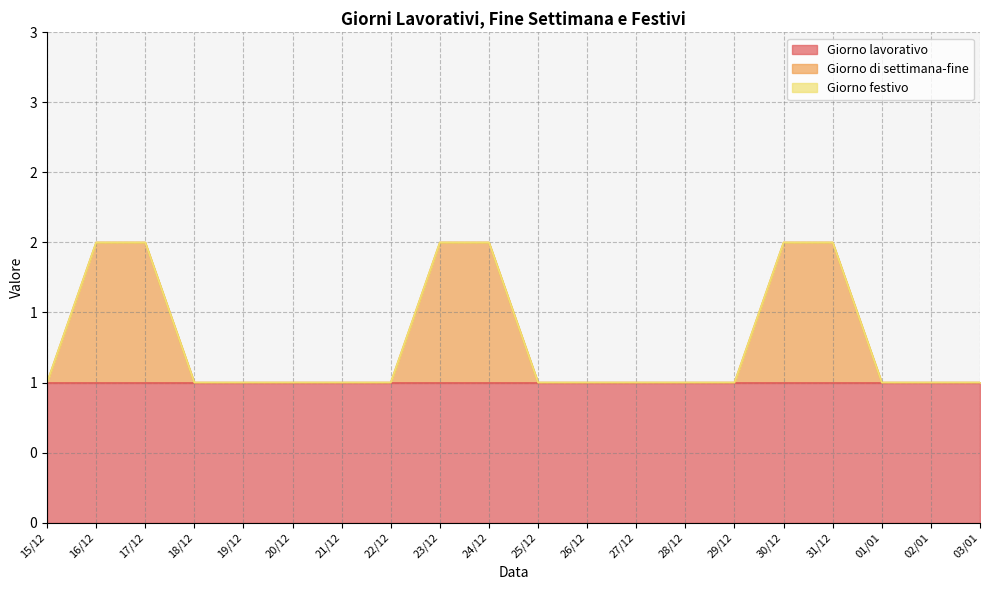

Reading left to right, list all the values displayed in this chart.

Giorno lavorativo: 15/12=1	16/12=1	17/12=1	18/12=1	19/12=1	20/12=1	21/12=1	22/12=1	23/12=1	24/12=1	25/12=1	26/12=1	27/12=1	28/12=1	29/12=1	30/12=1	31/12=1	01/01=1	02/01=1	03/01=1
Giorno di settimana-fine: 15/12=0	16/12=1	17/12=1	18/12=0	19/12=0	20/12=0	21/12=0	22/12=0	23/12=1	24/12=1	25/12=0	26/12=0	27/12=0	28/12=0	29/12=0	30/12=1	31/12=1	01/01=0	02/01=0	03/01=0
Giorno festivo: 15/12=0	16/12=0	17/12=0	18/12=0	19/12=0	20/12=0	21/12=0	22/12=0	23/12=0	24/12=0	25/12=0	26/12=0	27/12=0	28/12=0	29/12=0	30/12=0	31/12=0	01/01=0	02/01=0	03/01=0